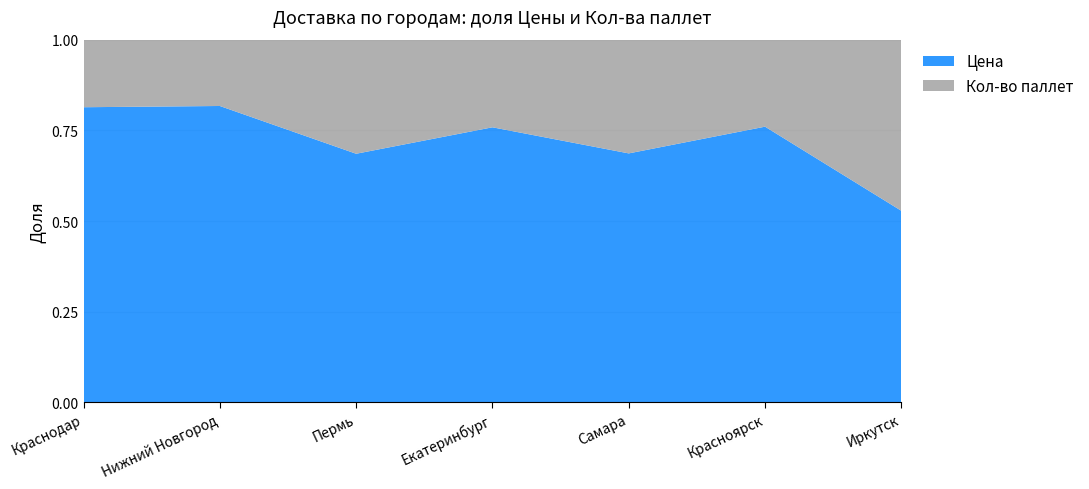

At which label is Цена closest to 0?

Иркутск